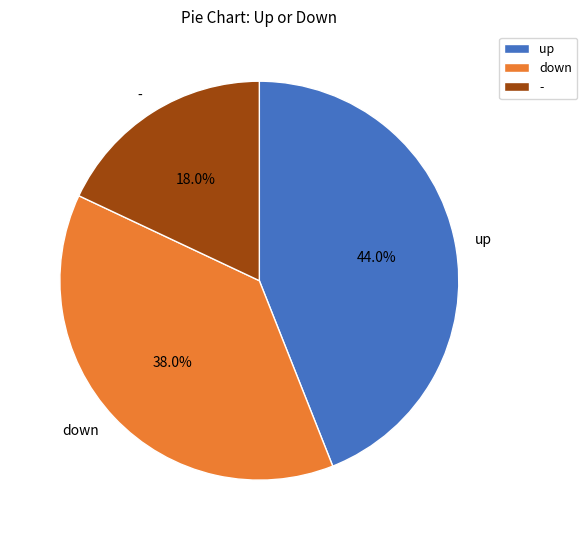

The - slice represents 4% of the pie. True or false?

False